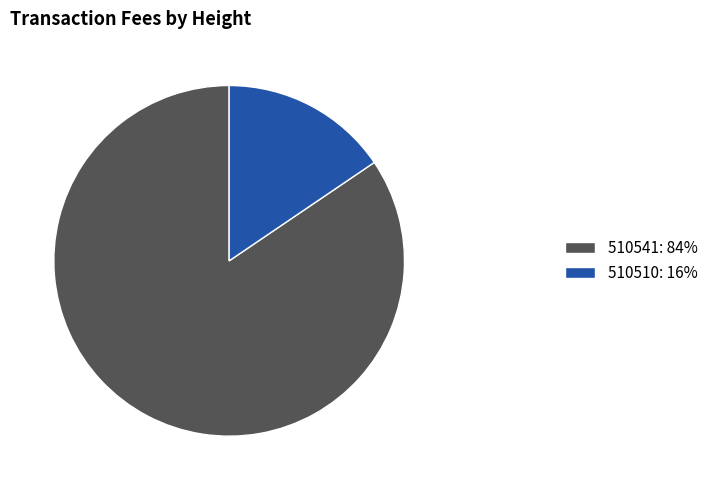

Does 510541 represent more than half of the total?

Yes